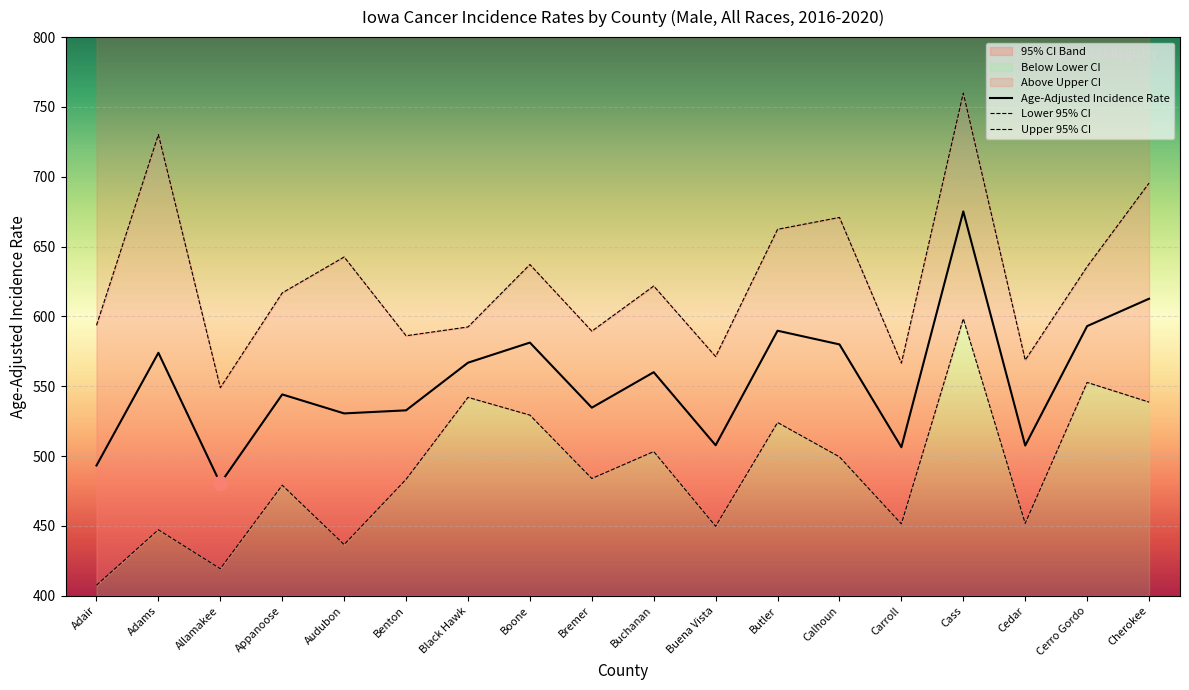

At how many categories does at least one series exceed 622?

8